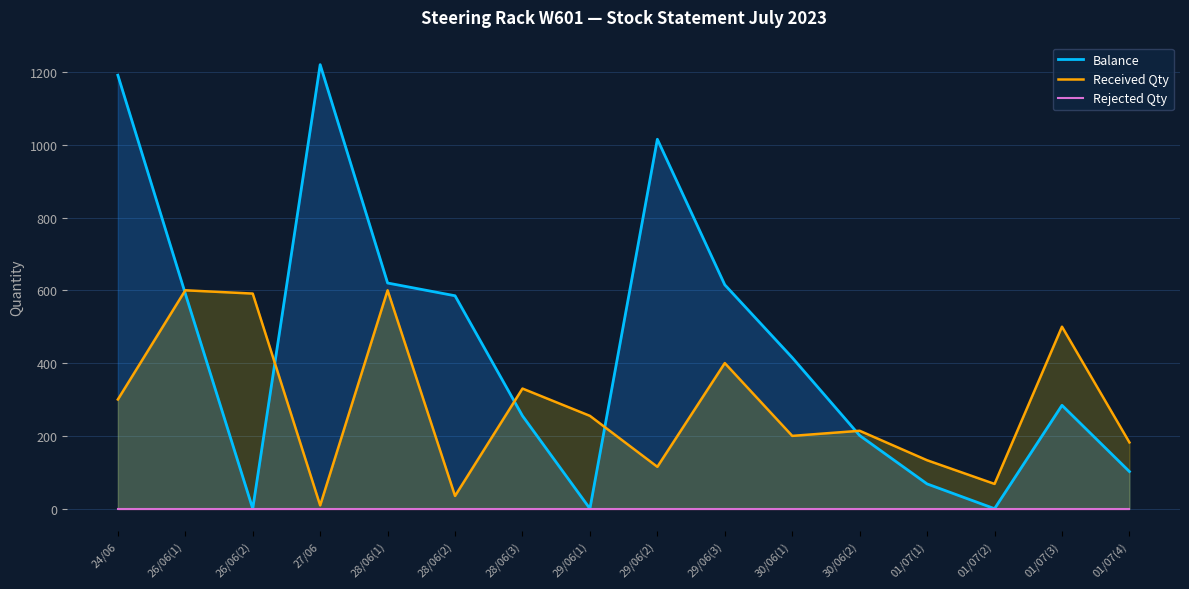

At how many categories does at least one series exceed 353?

10